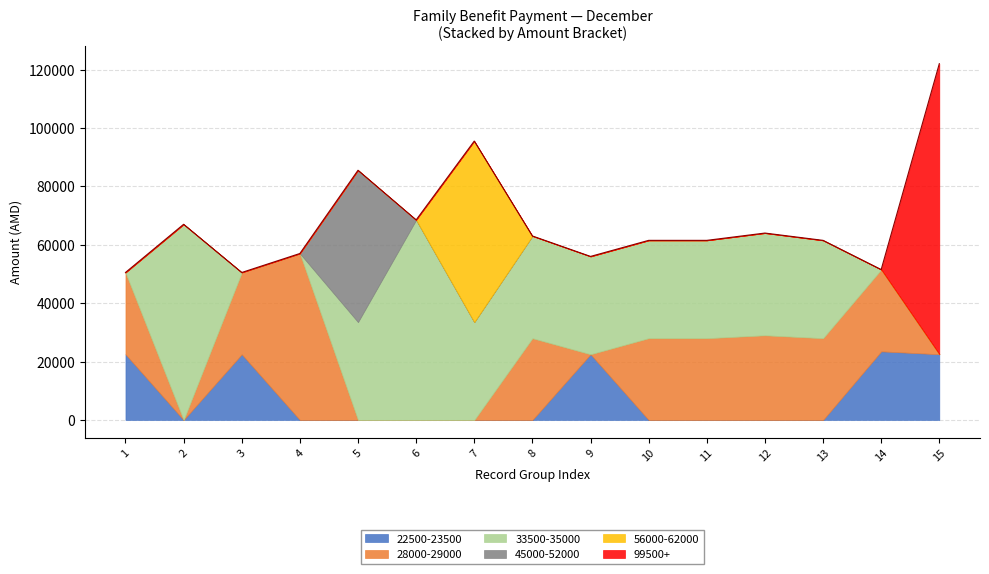

At which category is the sum across all series the highest?

15